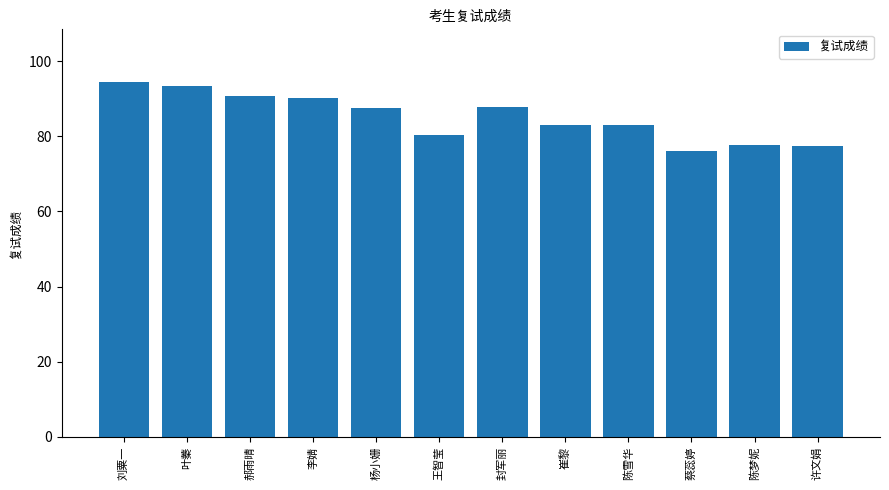

What is the sum of the values at 杨小姗 and 陈梦妮?

165.1